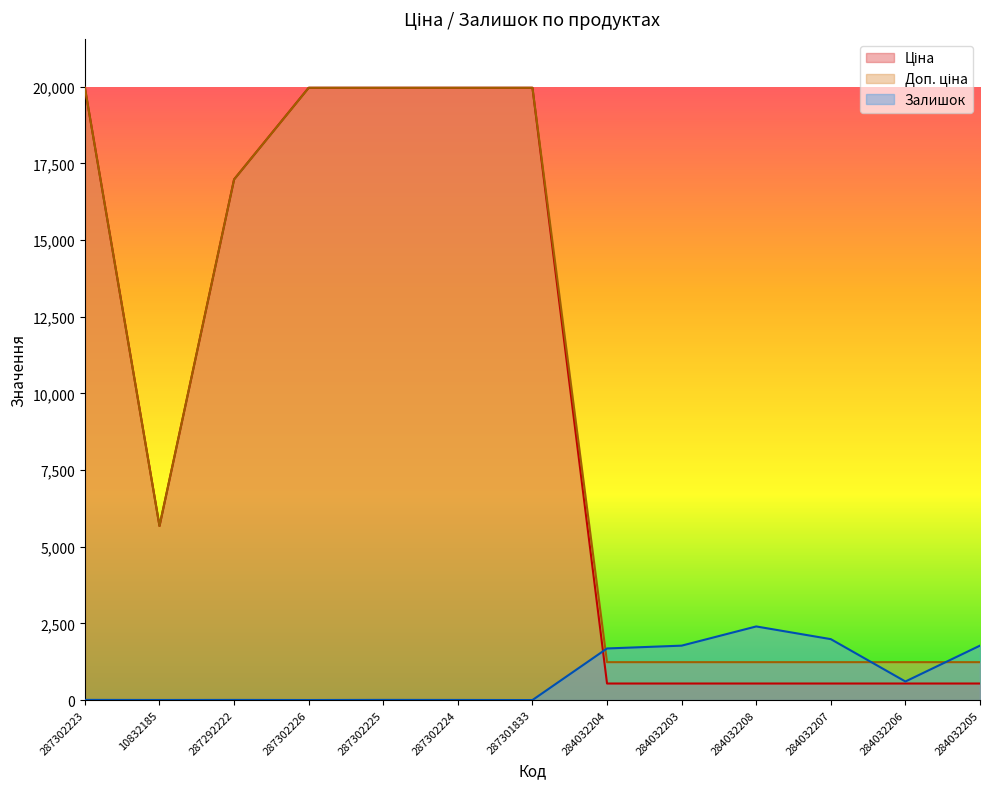

How many lines are shown in the chart?

3